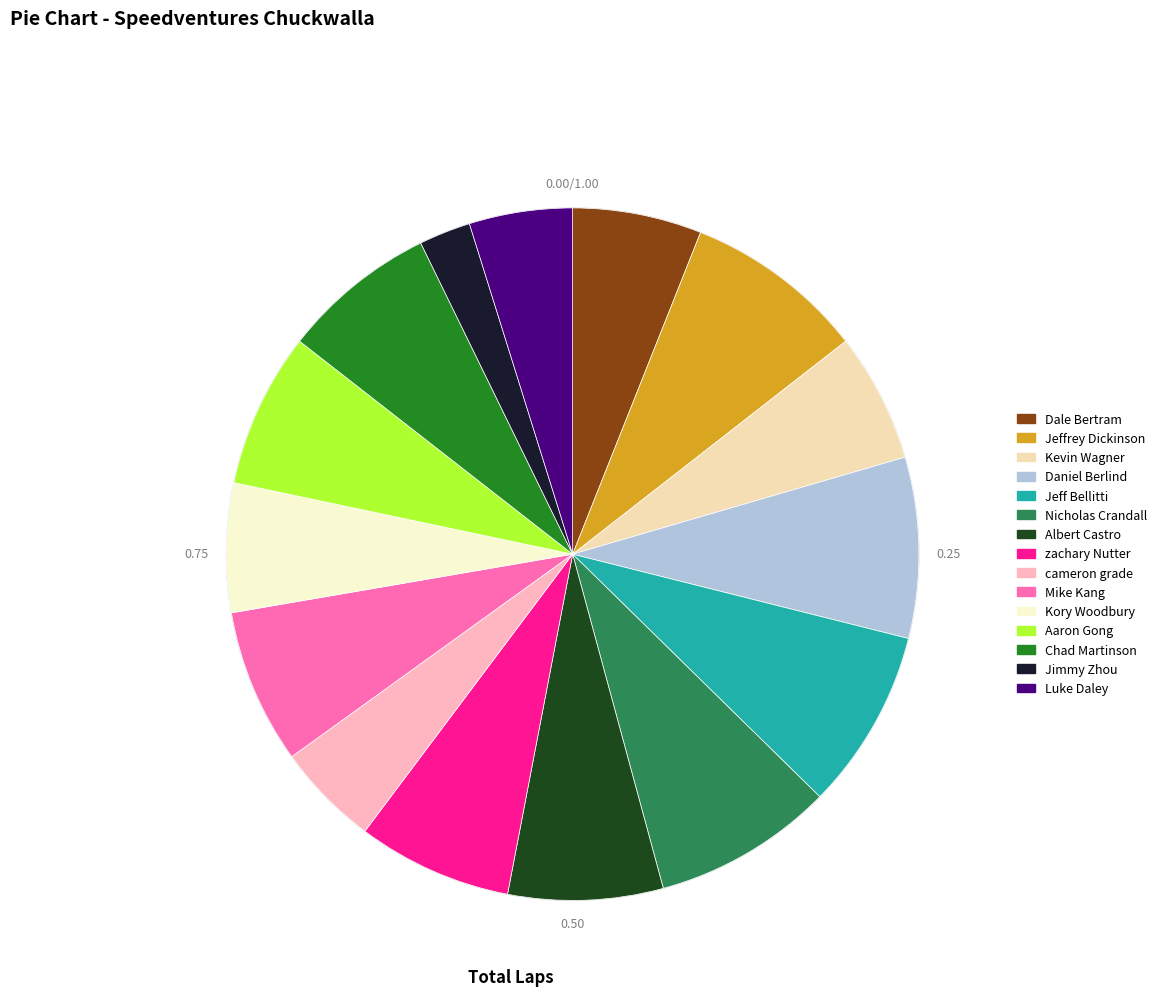

How many slices are in this pie chart?

15